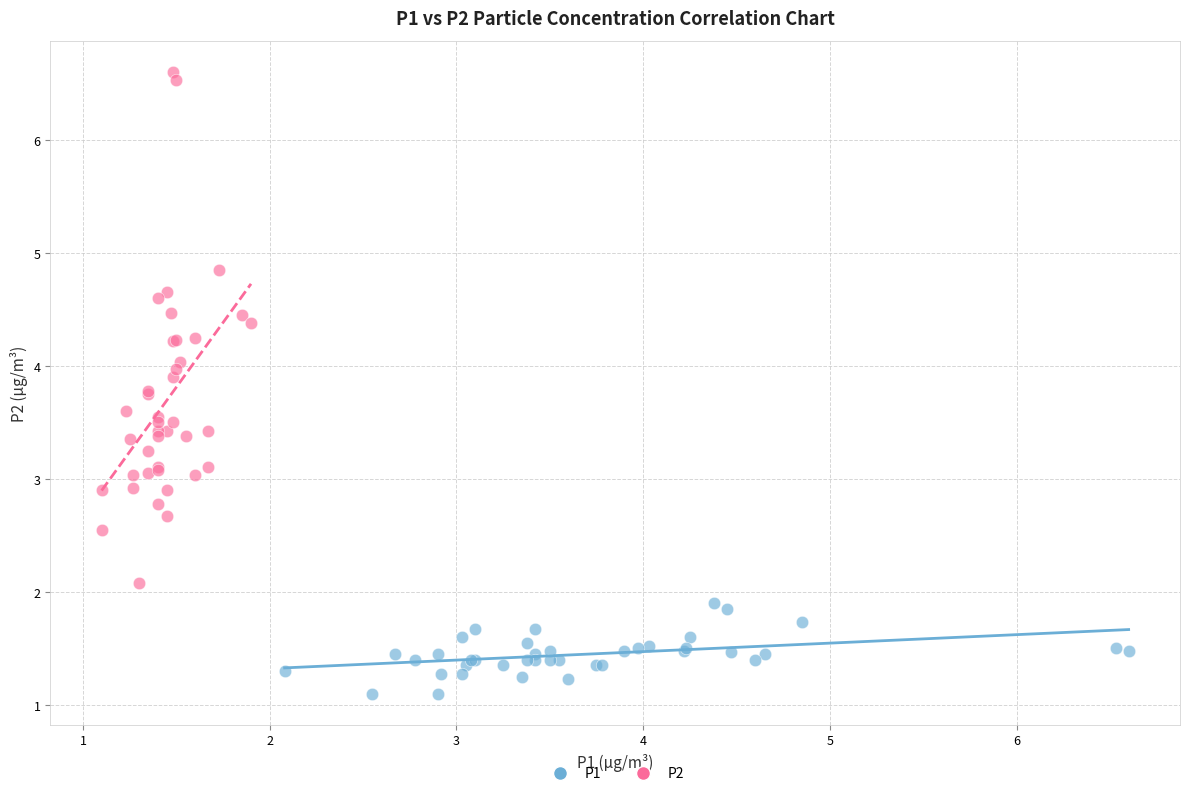

Which series has the widest spread of Y values?

P2